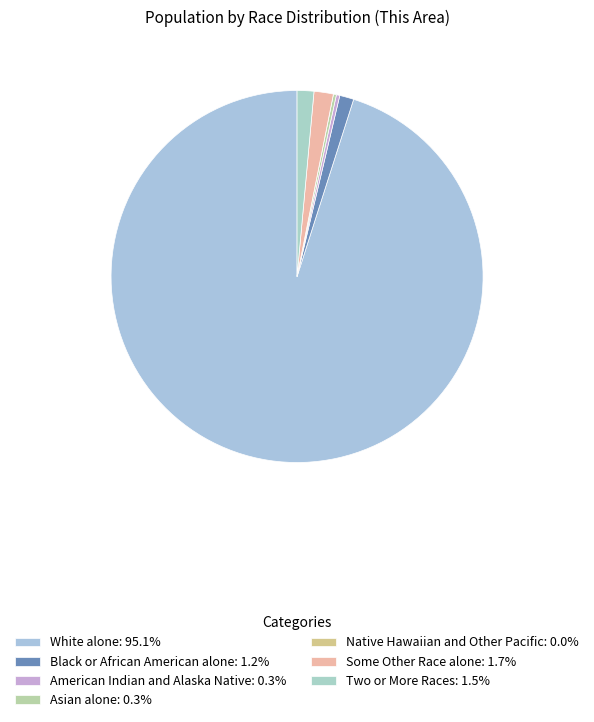

Does any single category account for the majority?

Yes